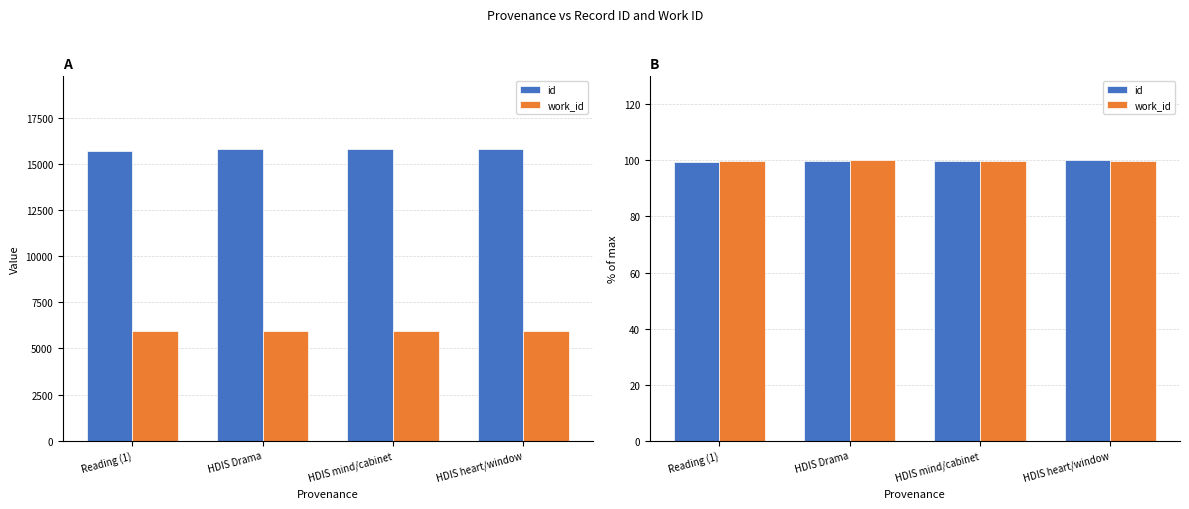

What is the difference between the maximum and minimum values in the id series?

0.4